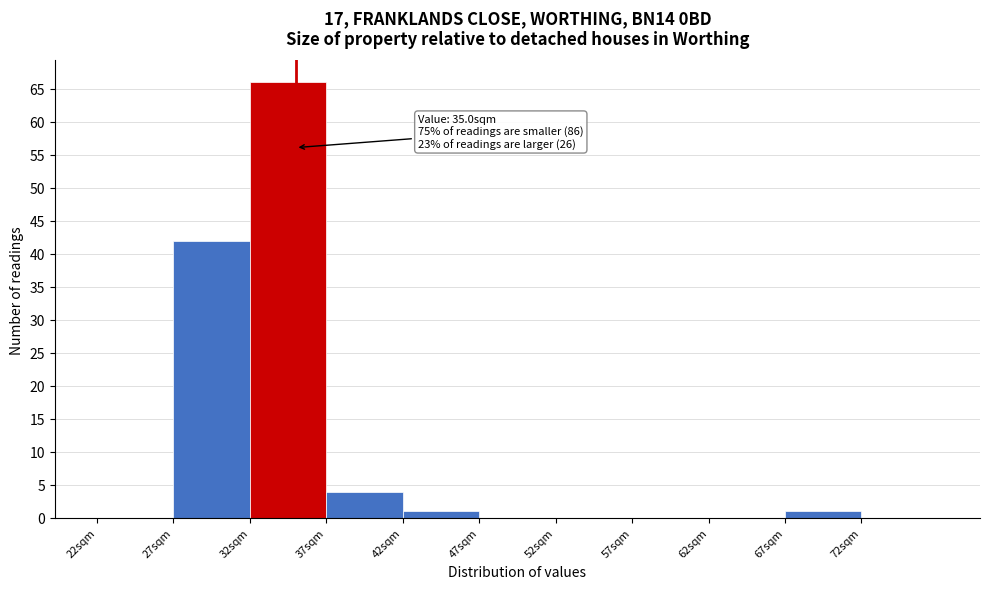

Over which range of the x-axis is the bar tallest?

32 to 37